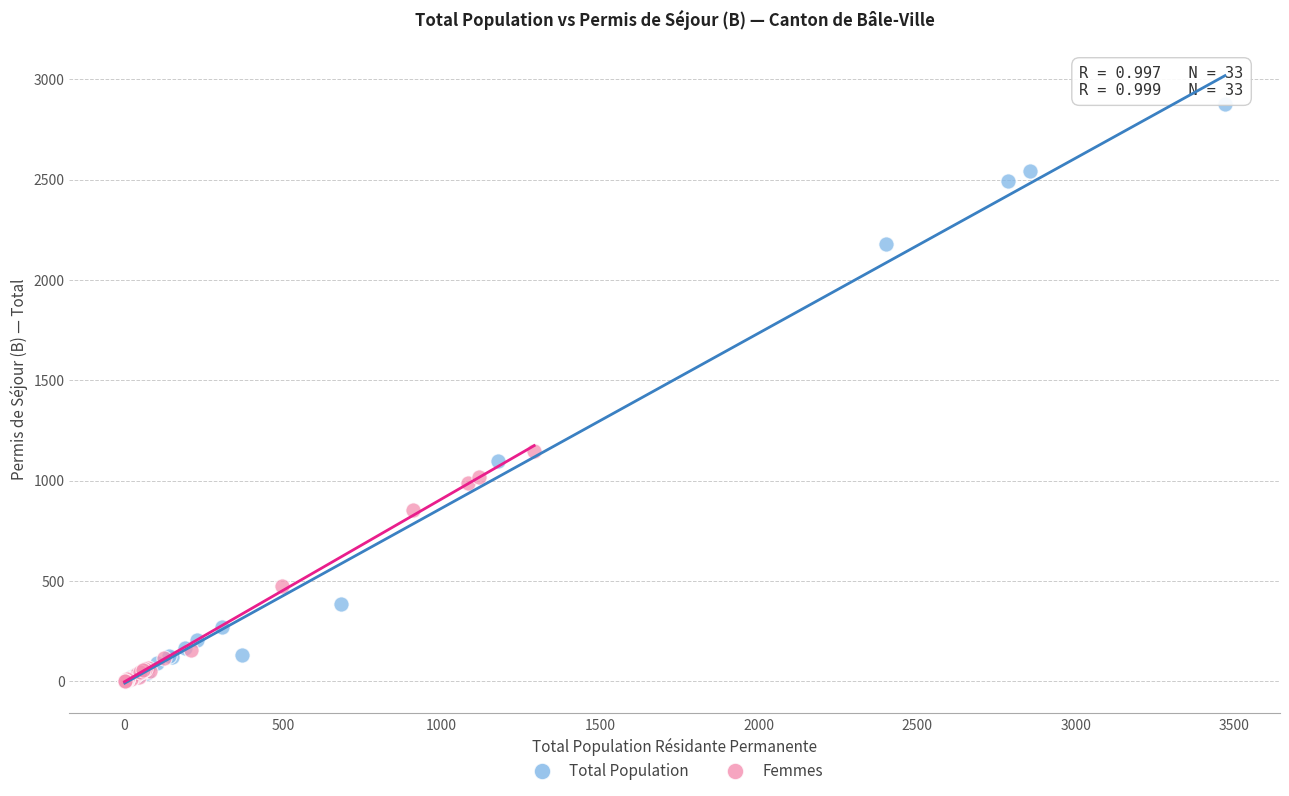

What are all the series names shown in the legend?

Total Population, Femmes